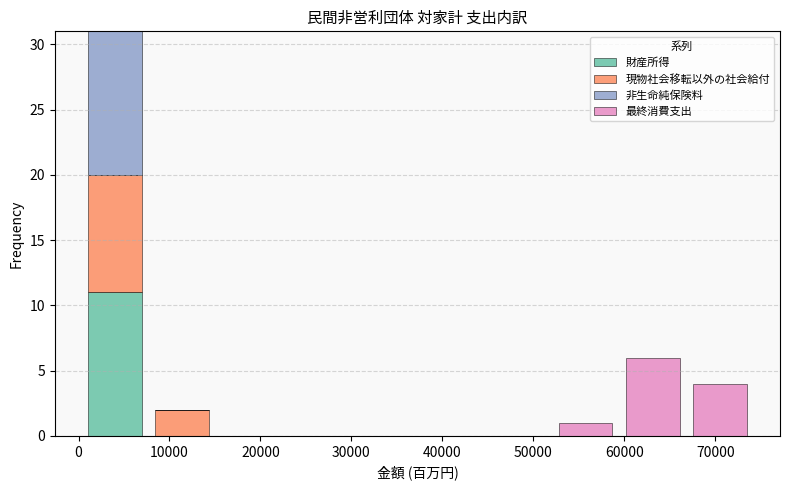

What is the total height of the stacked bar covering 52000 to 59000 on the x-axis? Neither the bar edges nor the heights are printed on the chart, so give them approximately, as read against the axes.

1